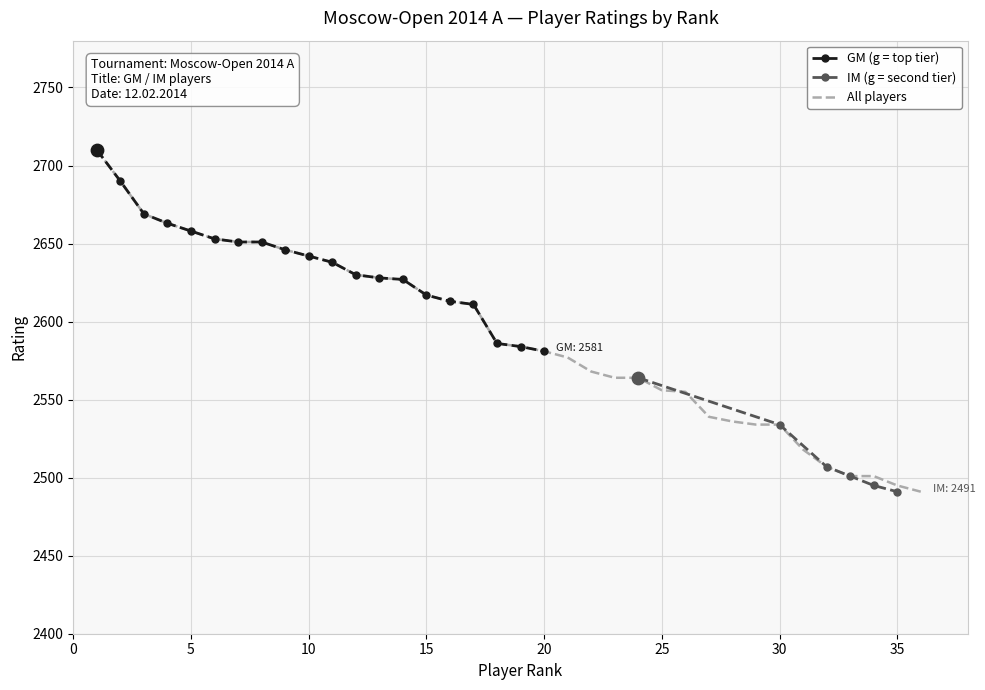

Between 7 and 8, which is larger?

7